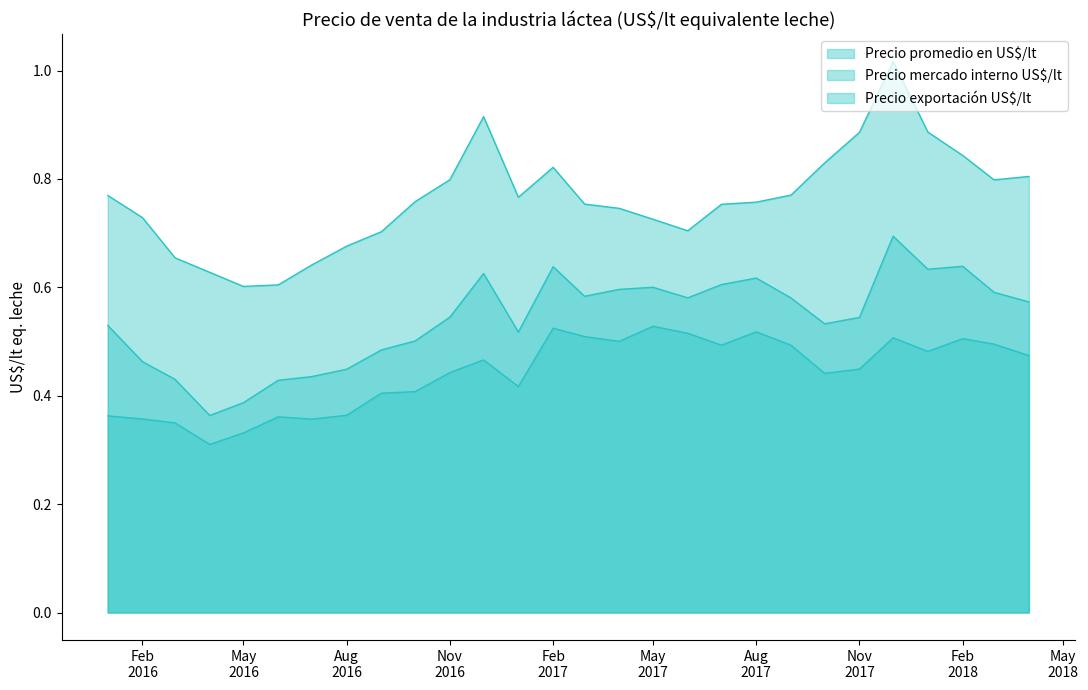

Where is Precio exportación US$/lt nearest to the value 0?

2016-04-01